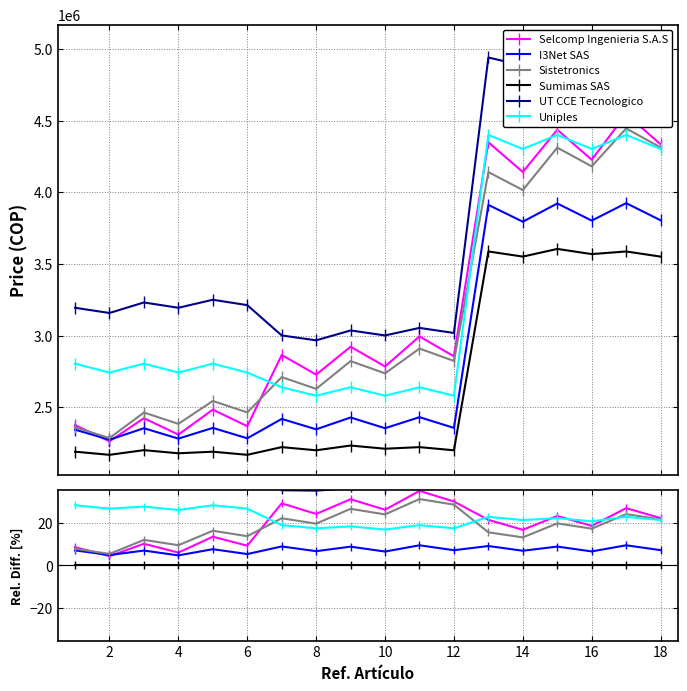

Where is Uniples nearest to the value 22?

14